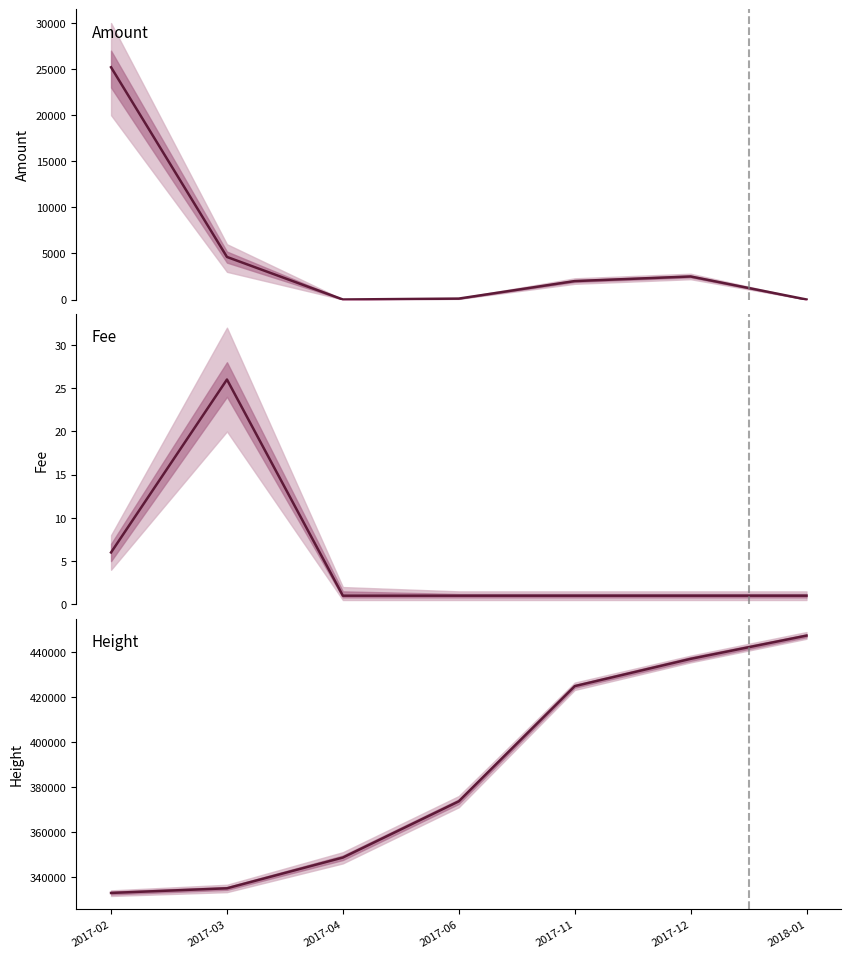

The value of Fee at 2017-02 is 6.0. True or false?

True